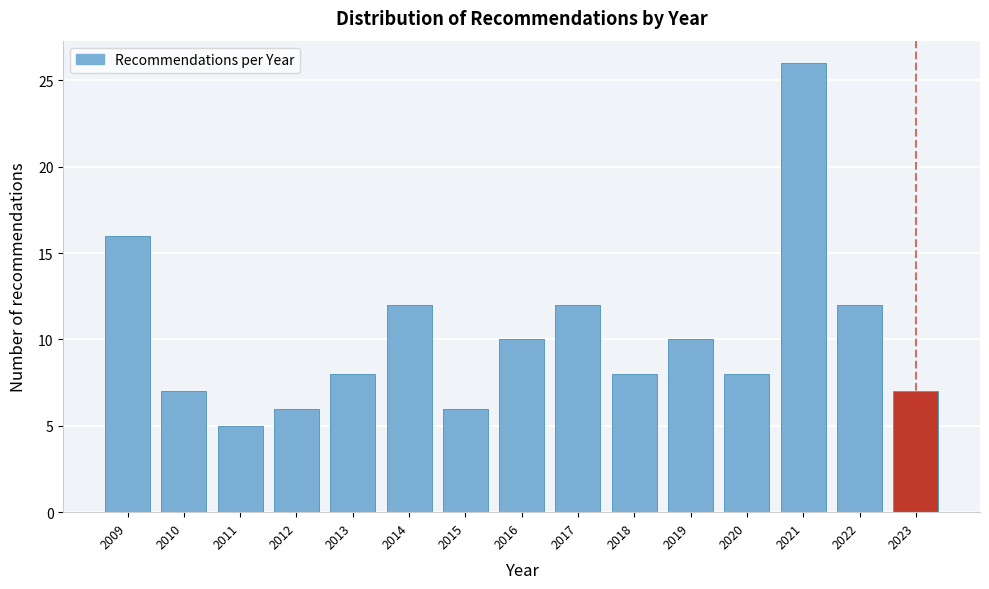

Reading right to left, what are all the values shown in this chart?

2023=7	2022=12	2021=26	2020=8	2019=10	2018=8	2017=12	2016=10	2015=6	2014=12	2013=8	2012=6	2011=5	2010=7	2009=16